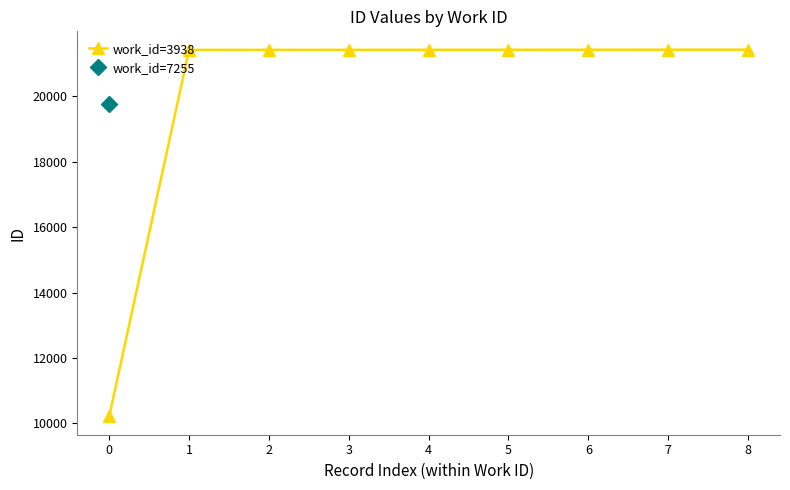

What is the value of the work_id=3938 point at the 7th from the left?

21426